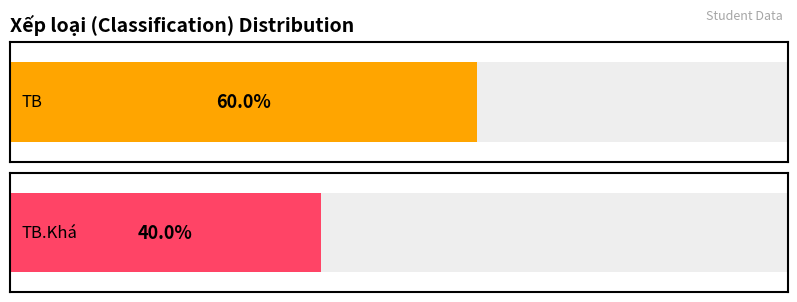

What is the label of the 1st bar from the right?

TB.Khá